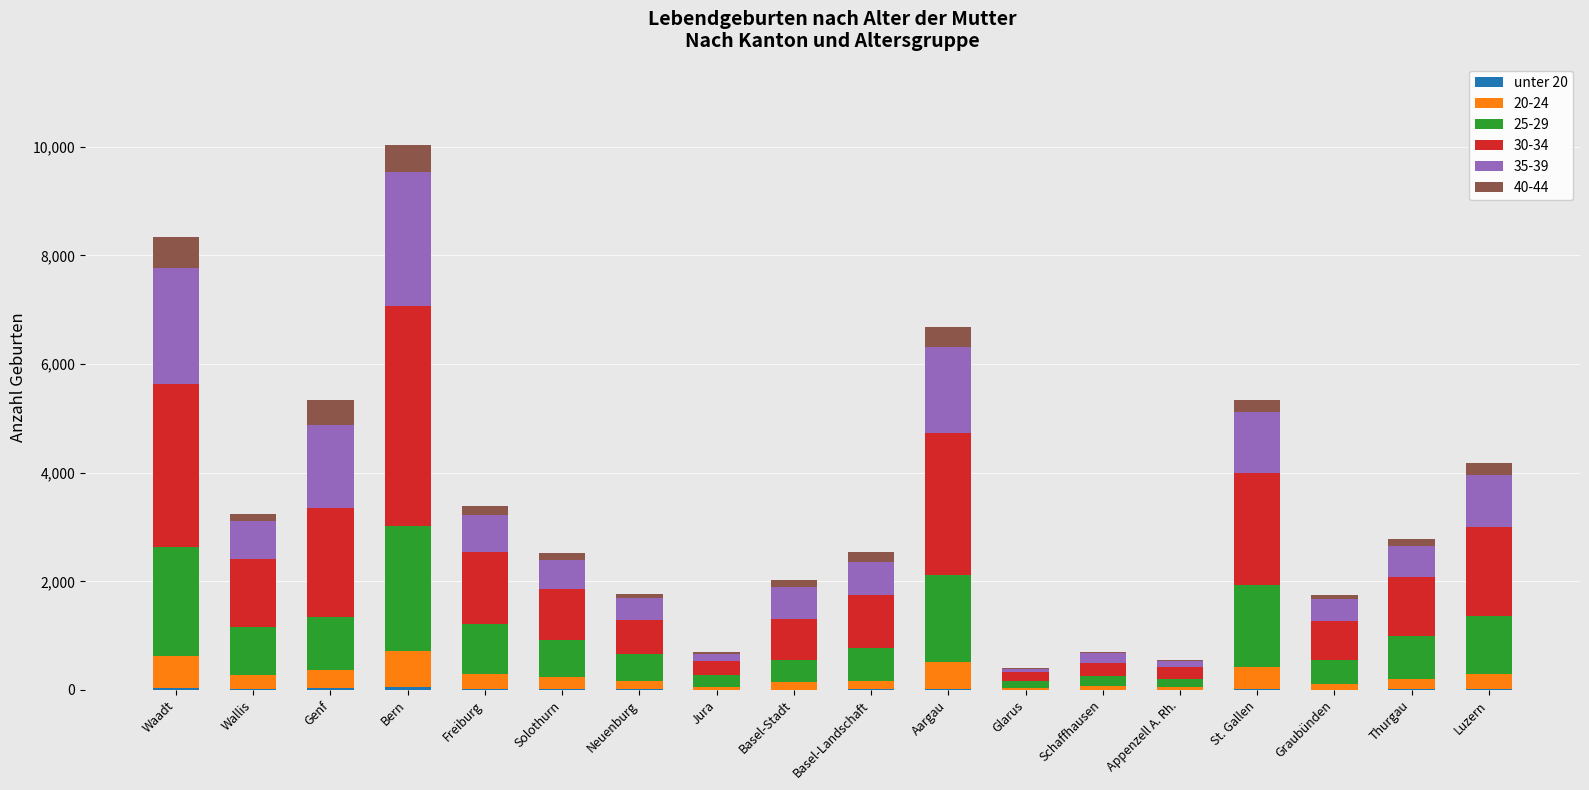

At which category is the sum across all series the highest?

Bern